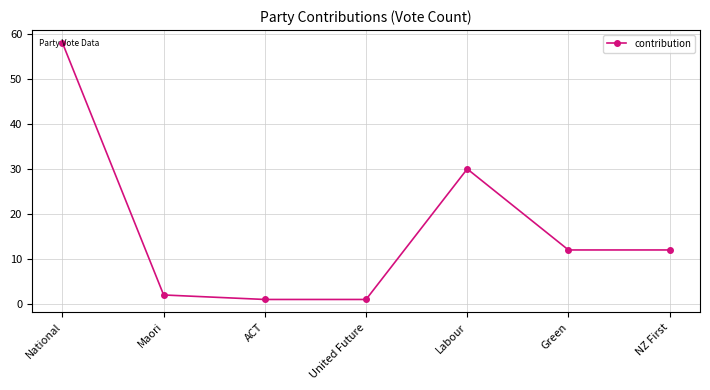

True or false: the data shows 2 at Maori.

True